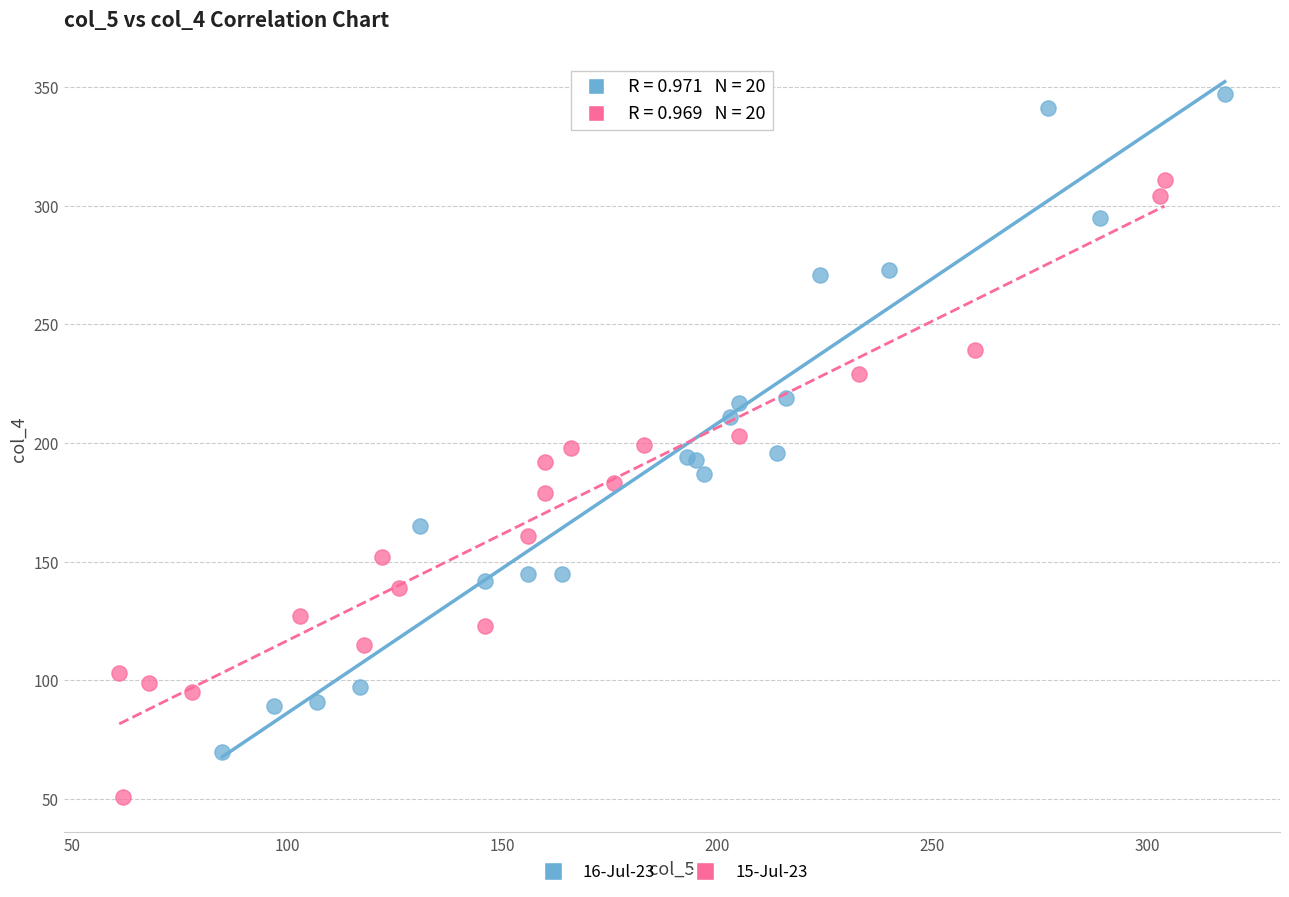

What are all the series names shown in the legend?

16-Jul-23, 15-Jul-23